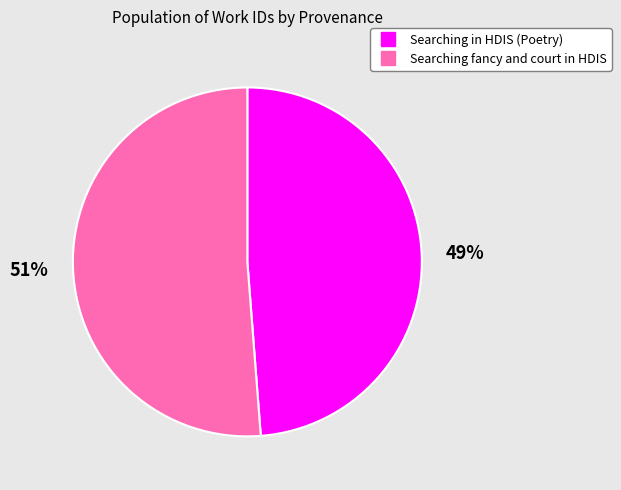

Between Searching fancy and court in HDIS and Searching in HDIS (Poetry), which is larger?

Searching fancy and court in HDIS